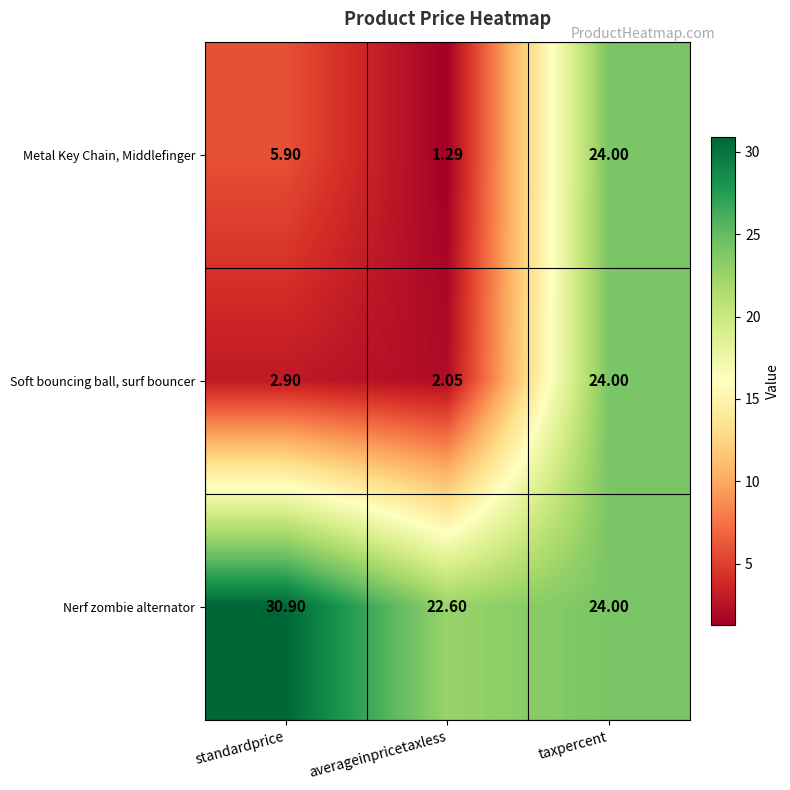

At which category is the sum across all series the highest?

taxpercent